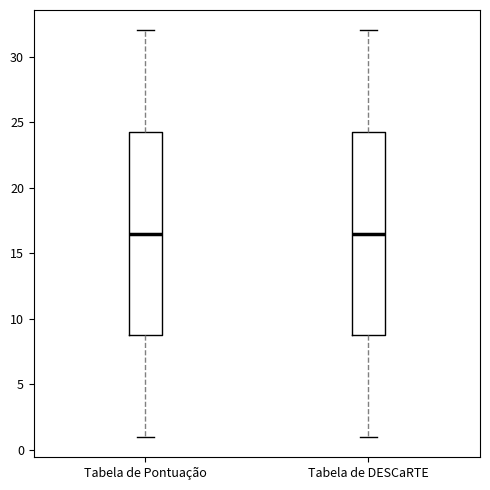

Reading left to right, transcribe this box plot: for each box, give where its median line is, the range the box spans, and where its two whiskers end, as read against the y-axis. The values are not printed on the chart, so give them approximately, as read against the axis.

Tabela de Pontuação: median 16.5, box 9.0 to 24.5, whiskers 1.0 to 32.0
Tabela de DESCaRTE: median 16.5, box 9.0 to 24.5, whiskers 1.0 to 32.0